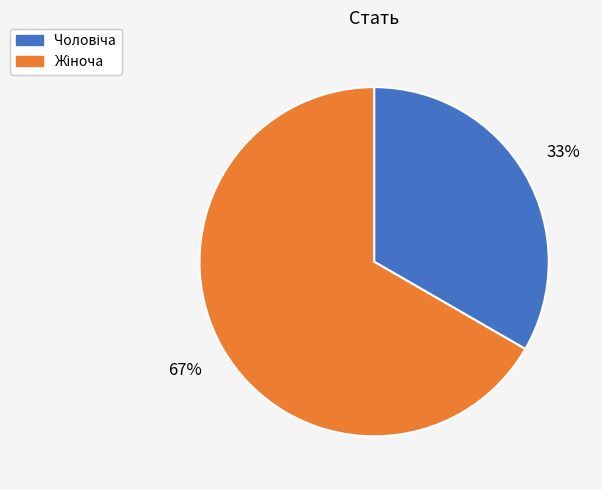

Does any single category account for the majority?

Yes